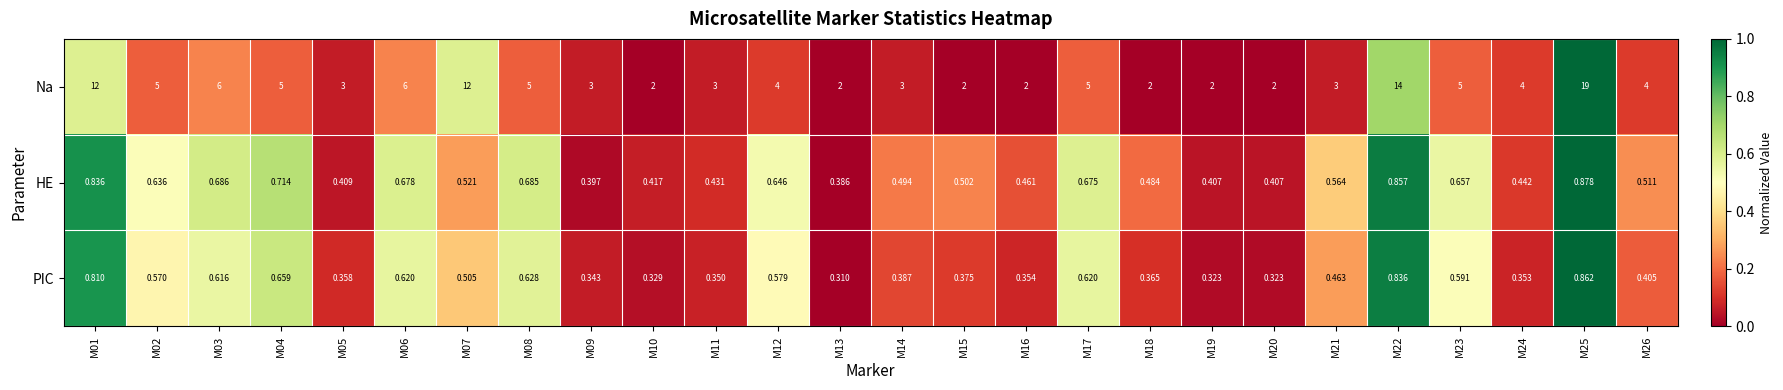

Which series has the largest total across all categories?

Na